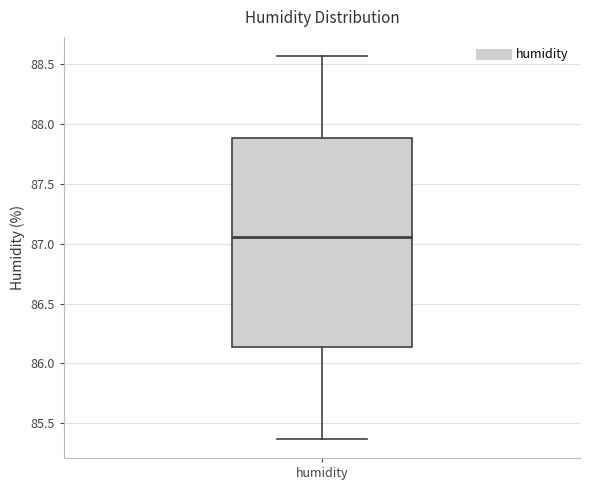

Read this box plot against the y-axis: the position of the median line, the range covered by the box, and the ends of both whiskers. The values are not printed on the chart, so give them approximately, as read against the axis.

median 87.05, box 86.15 to 87.90, whiskers 85.35 to 88.55